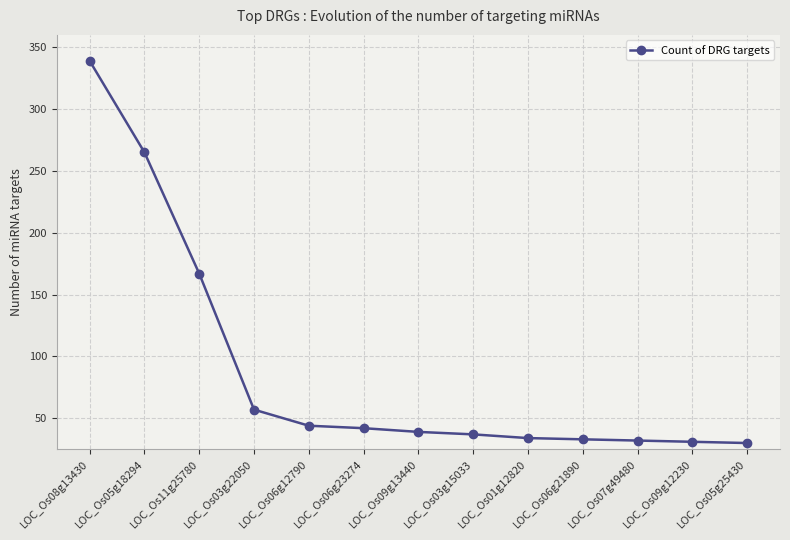

Approximately how many times larger is the value at LOC_Os09g13440 compared to LOC_Os01g12820?

1.1